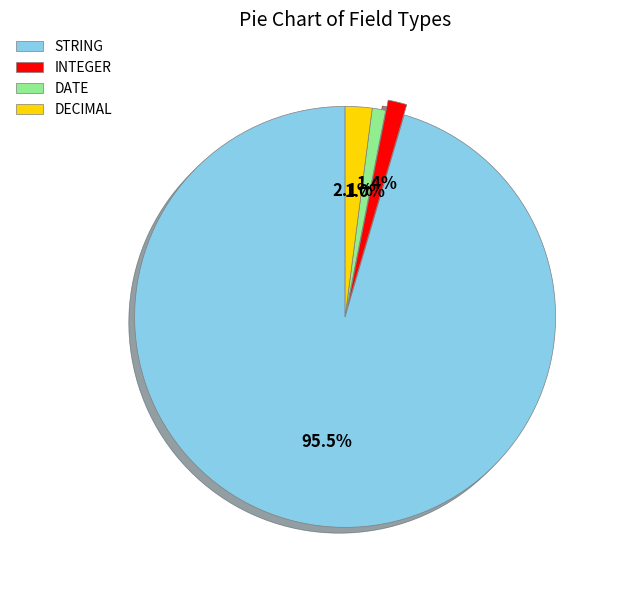

Which slice is the largest?

STRING